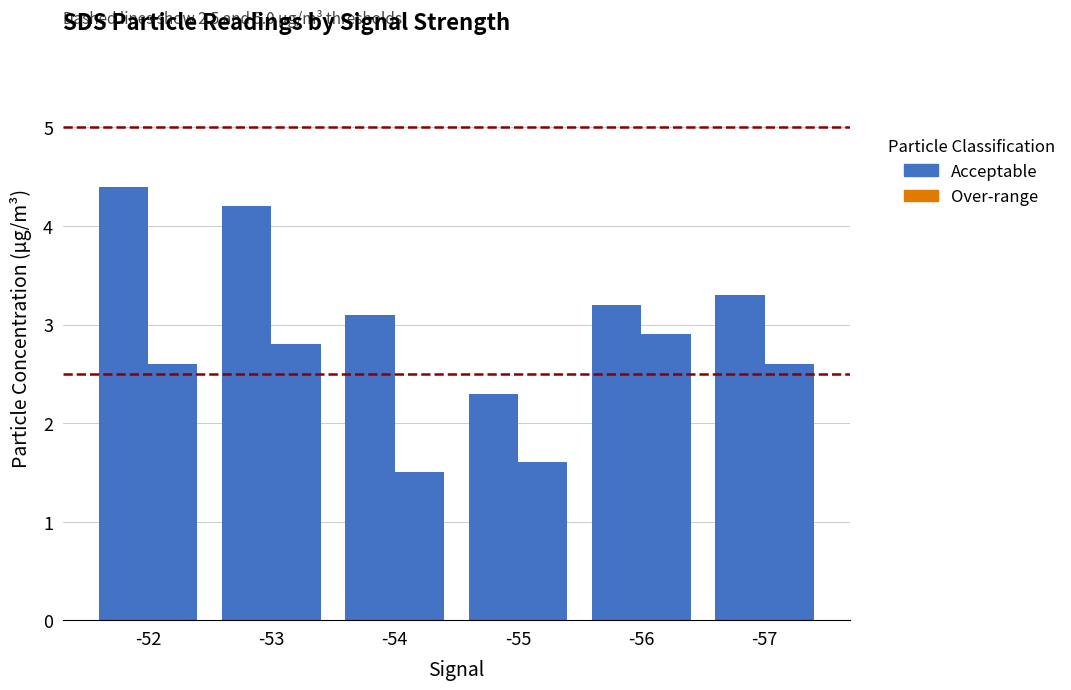

The SDS_P1 series shows 3.3 at -57. True or false?

True